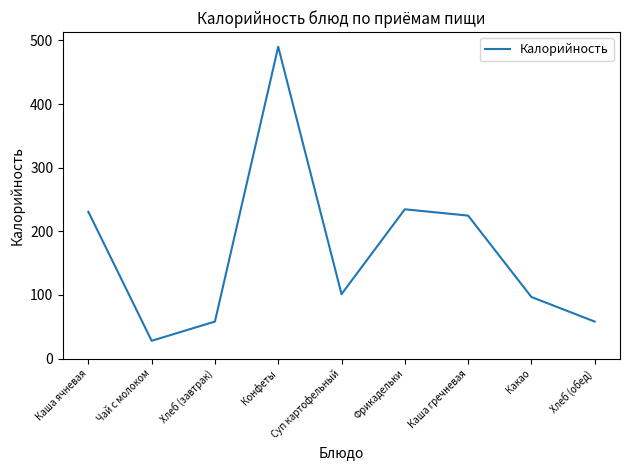

What is the ratio of the value at Хлеб (завтрак) to the value at Каша гречневая?

0.3